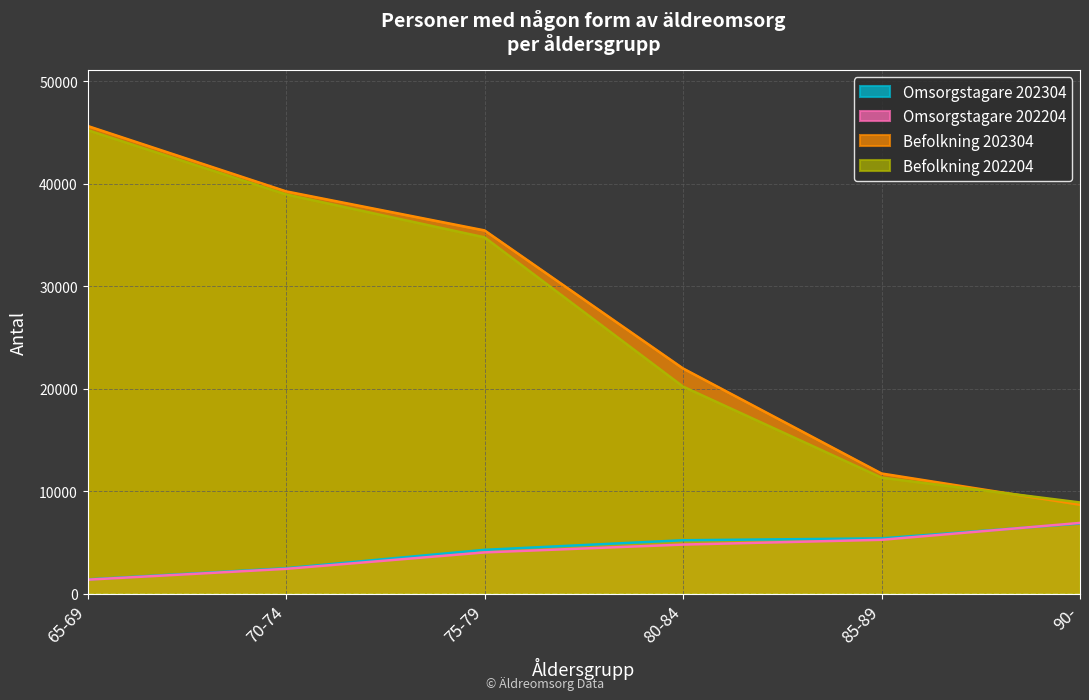

True or false: Befolkning 202304 has a value of 18957 at 85-89.

False